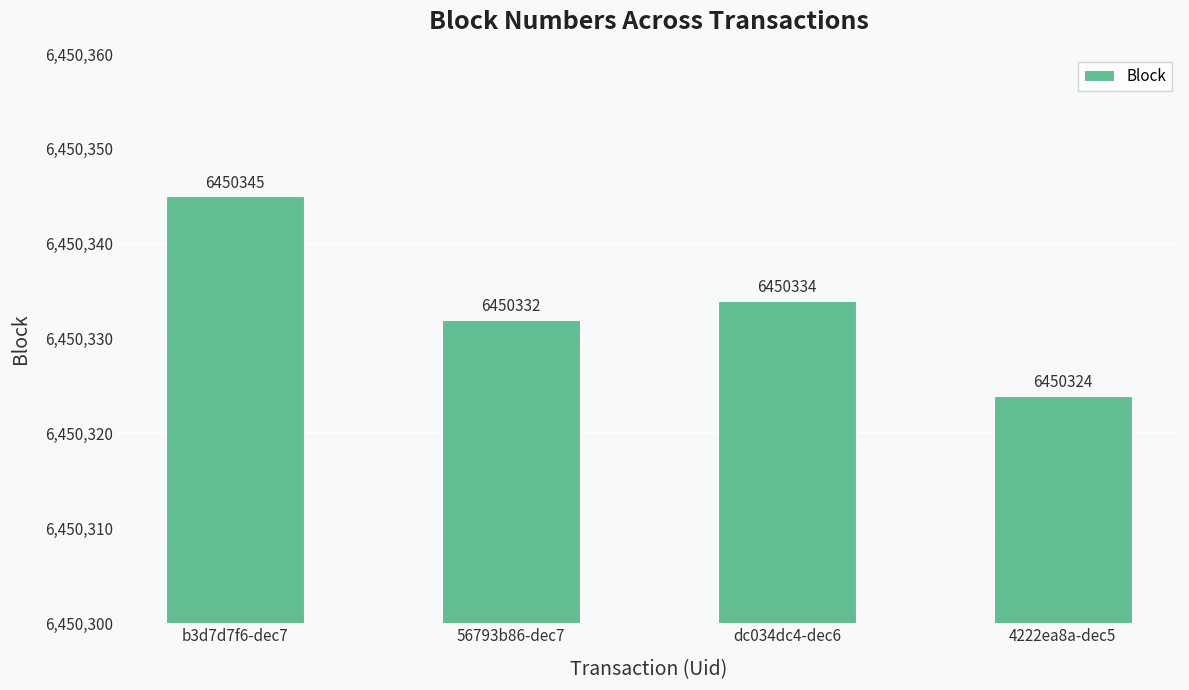

What position from the right is dc034dc4-dec6?

2